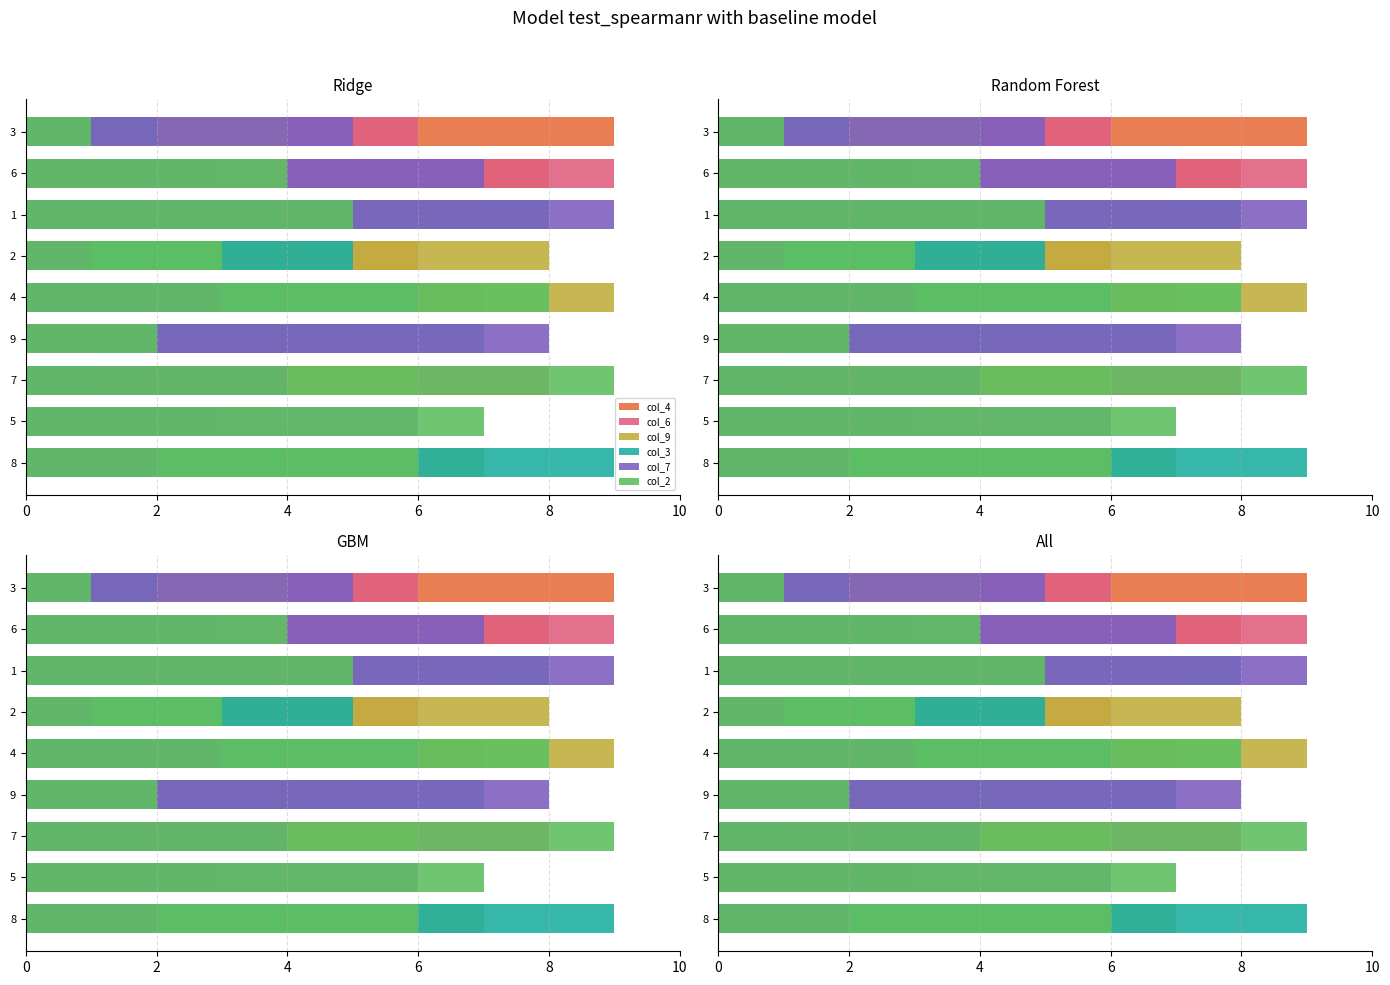

How many col_2 values are between 3 and 7?

5